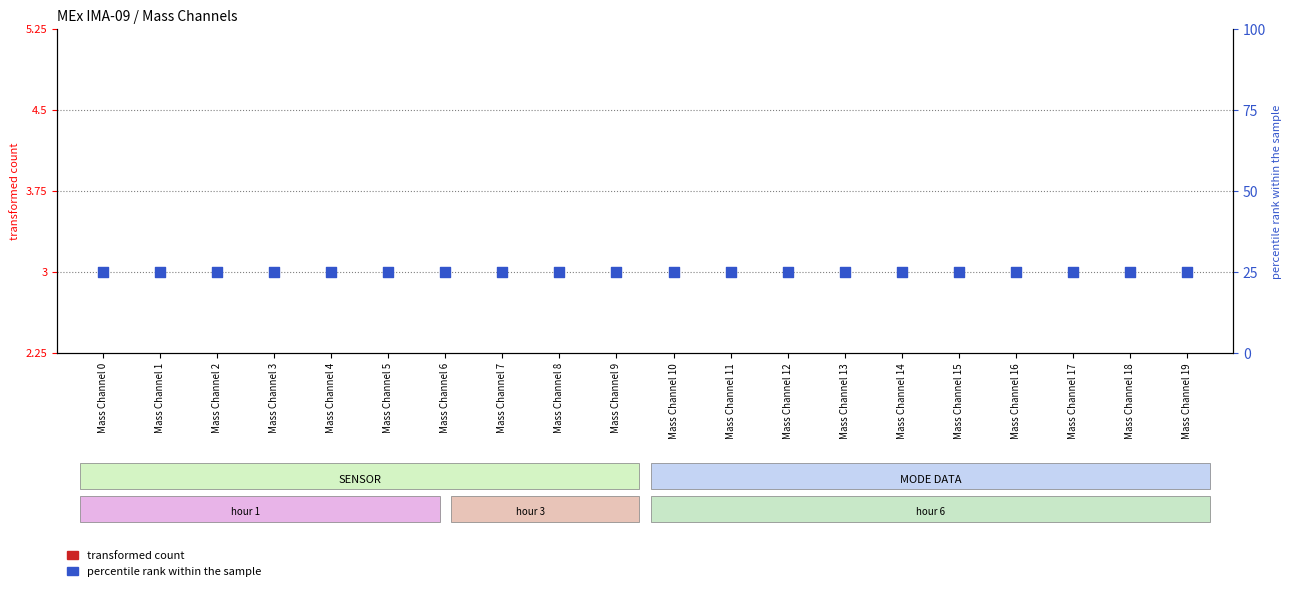

At how many categories does at least one series exceed 2?

20